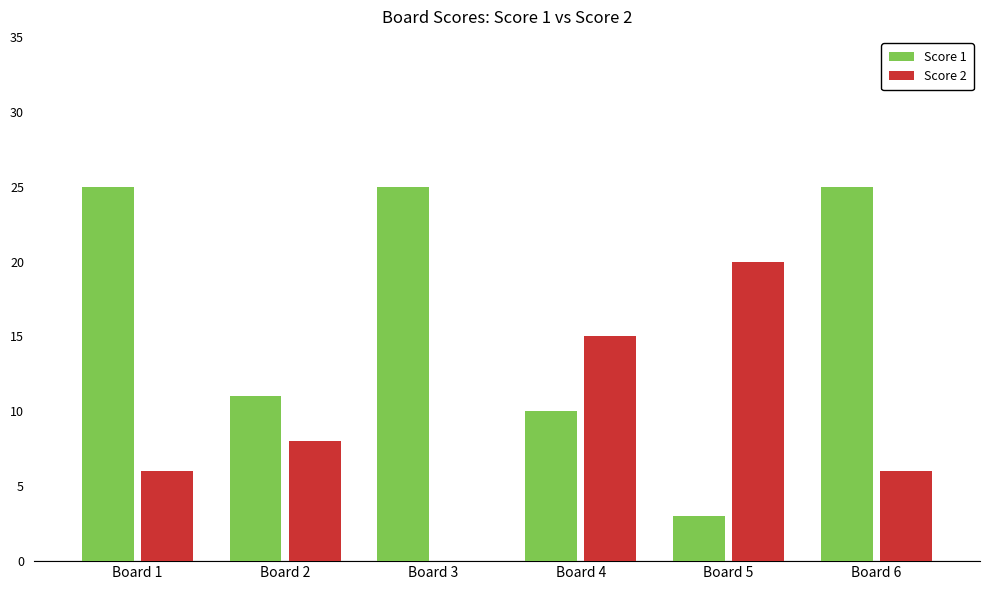

Which series changed the most between Board 2 and Board 5?

Score 2